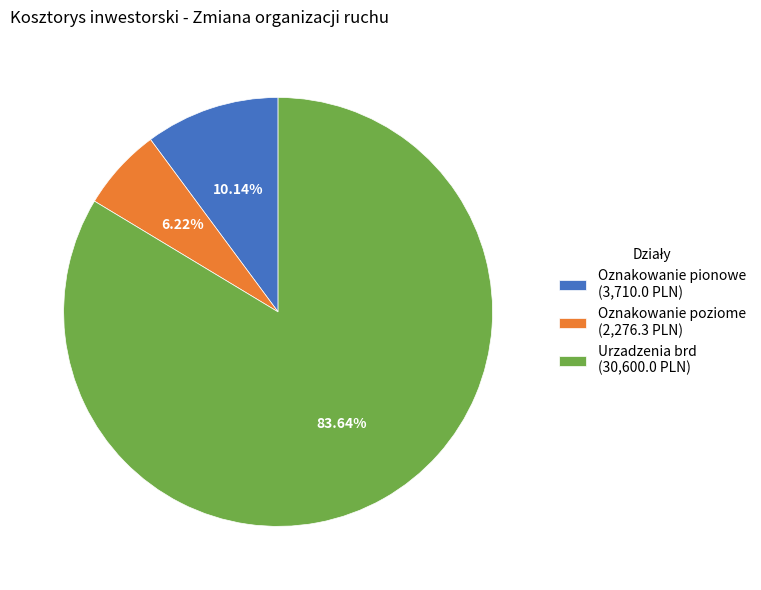

Combined, what portion of the pie is Oznakowanie poziome and Oznakowanie pionowe?

16.4%